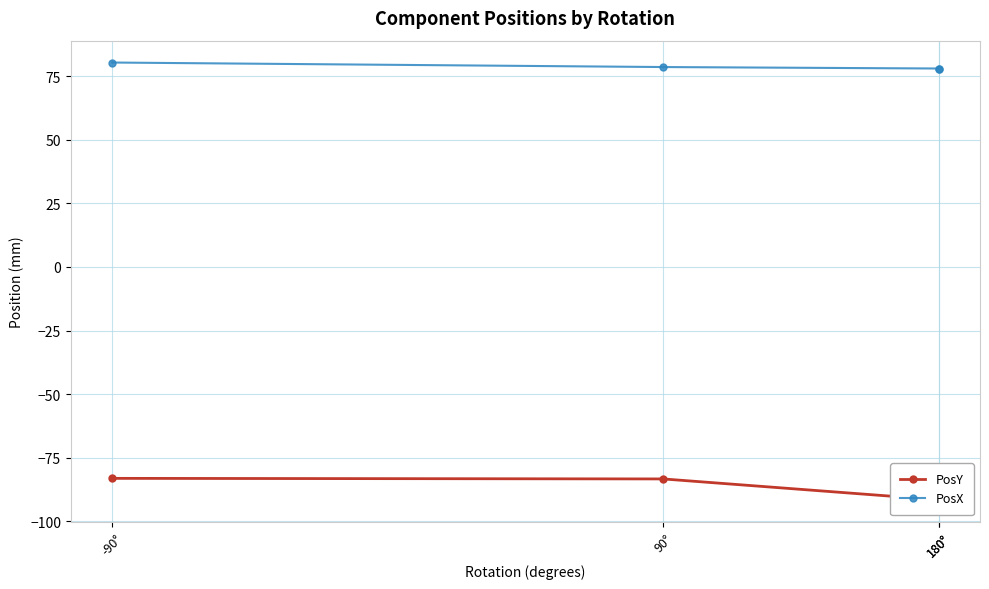

Does the chart have visible grid lines?

Yes